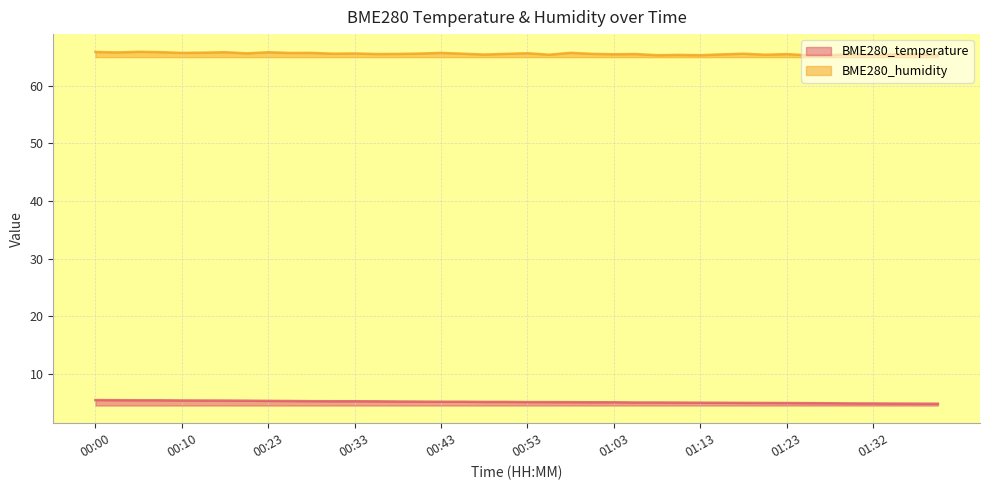

Which series changed the most between 00:25 and 00:58?

BME280_temperature